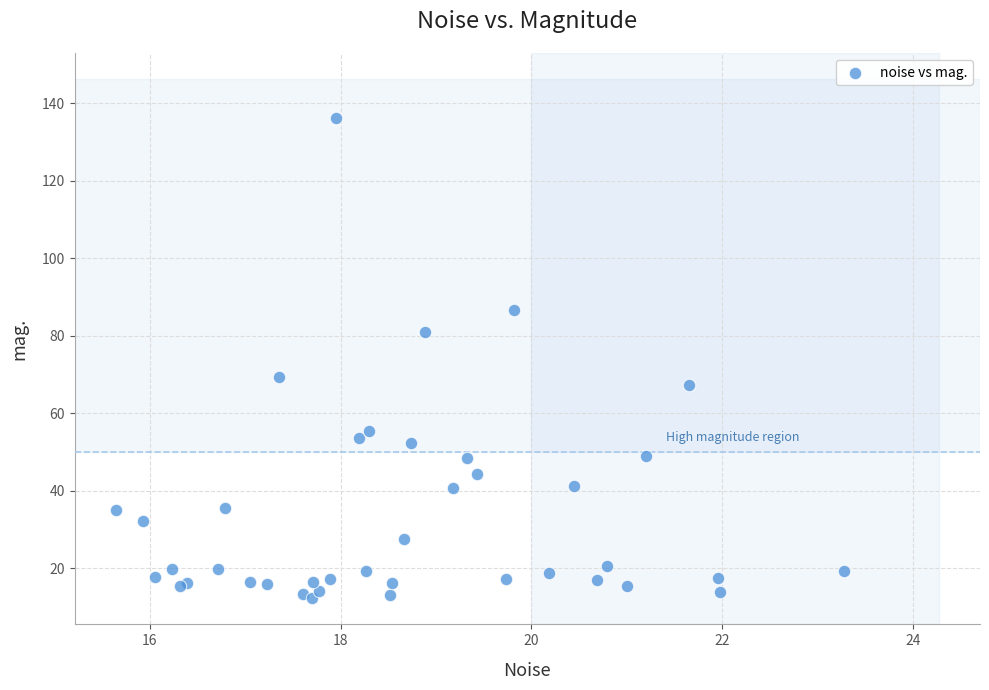

What Y value in the scatter plot is closest to 74?

69.4